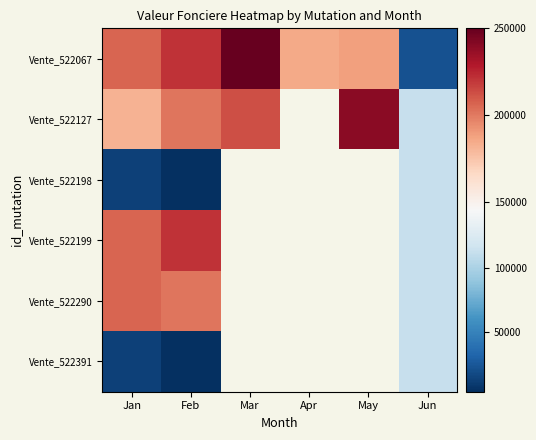

What is the smallest value displayed?

3500.0